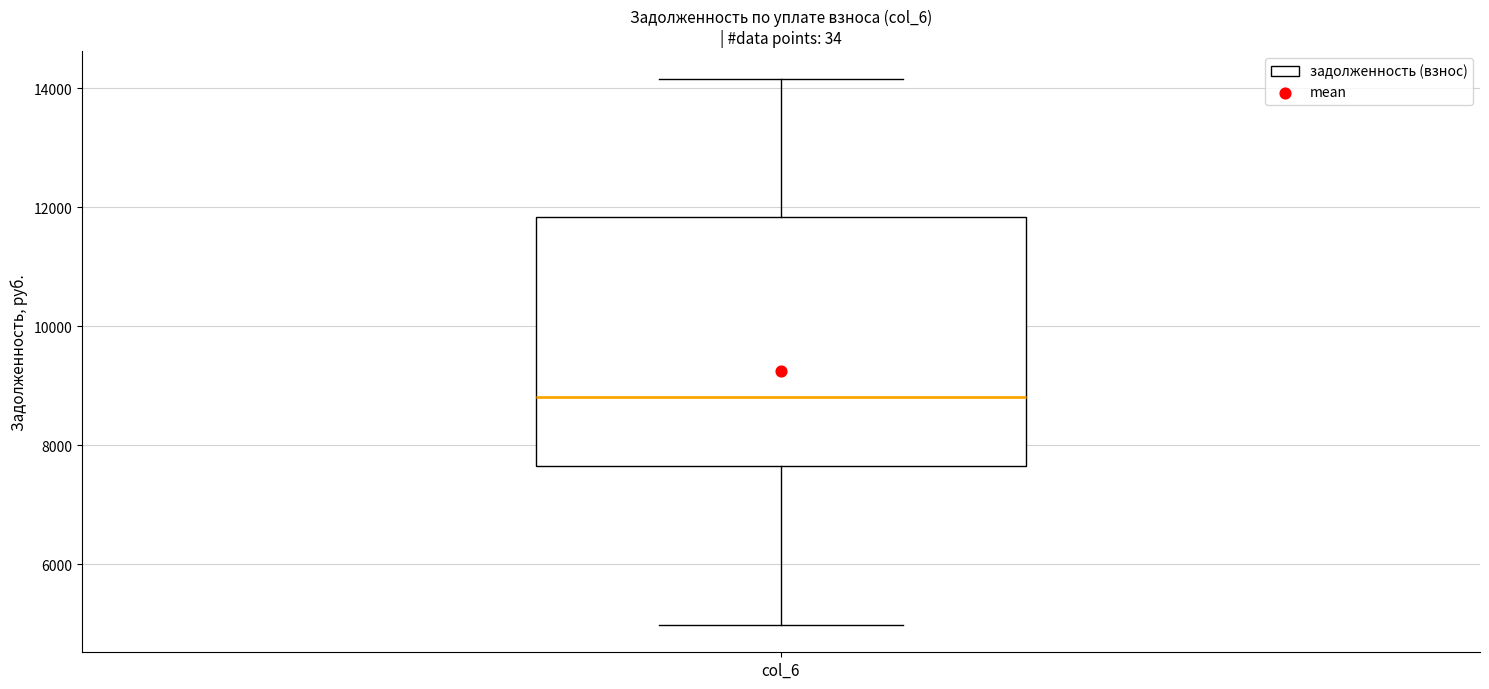

Read this box plot against the y-axis: the position of the median line, the range covered by the box, and the ends of both whiskers. The values are not printed on the chart, so give them approximately, as read against the axis.

median 8800, box 7600 to 11800, whiskers 5000 to 14200